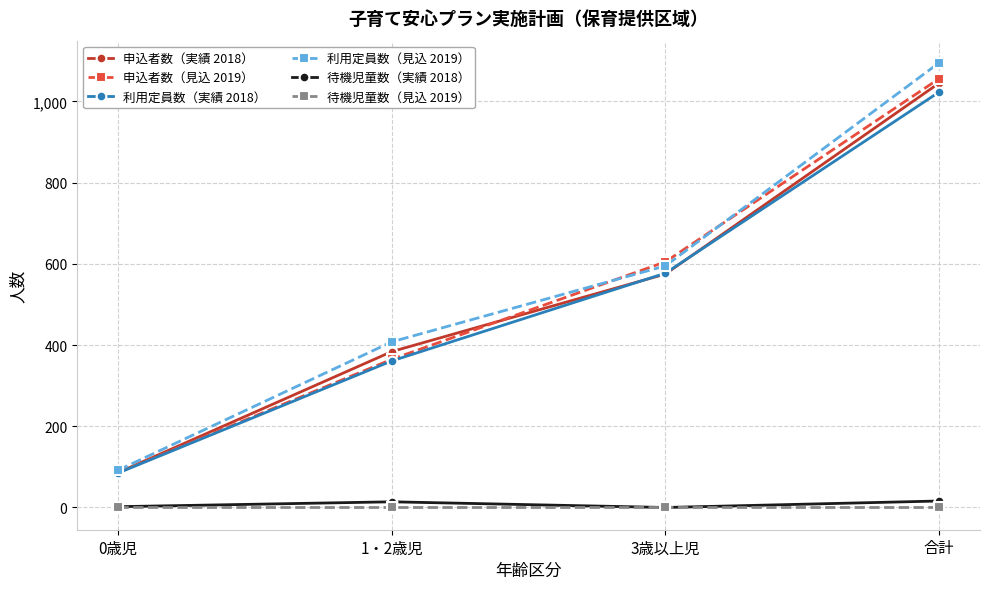

At 合計, list the series in order from largest to smallest.

利用定員数（見込 2019）, 申込者数（見込 2019）, 申込者数（実績 2018）, 利用定員数（実績 2018）, 待機児童数（実績 2018）, 待機児童数（見込 2019）